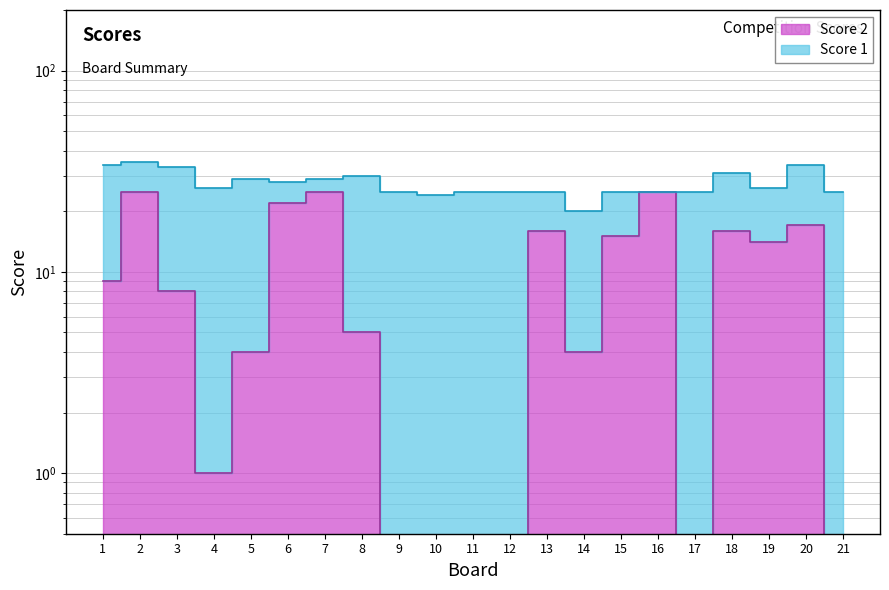

At which category does the data reach its first local valley?

4